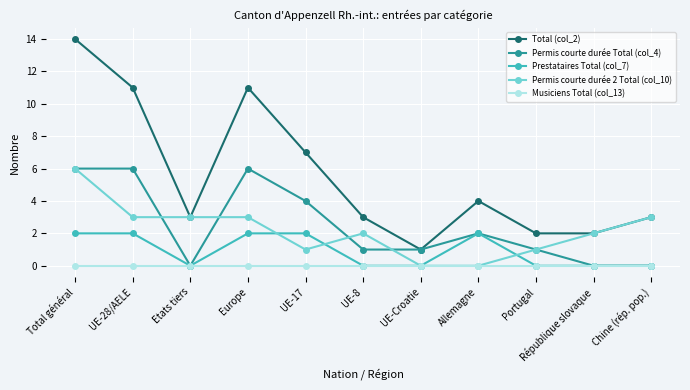

How many Permis courte durée 2 Total (col_10) values are between 1 and 3?

8